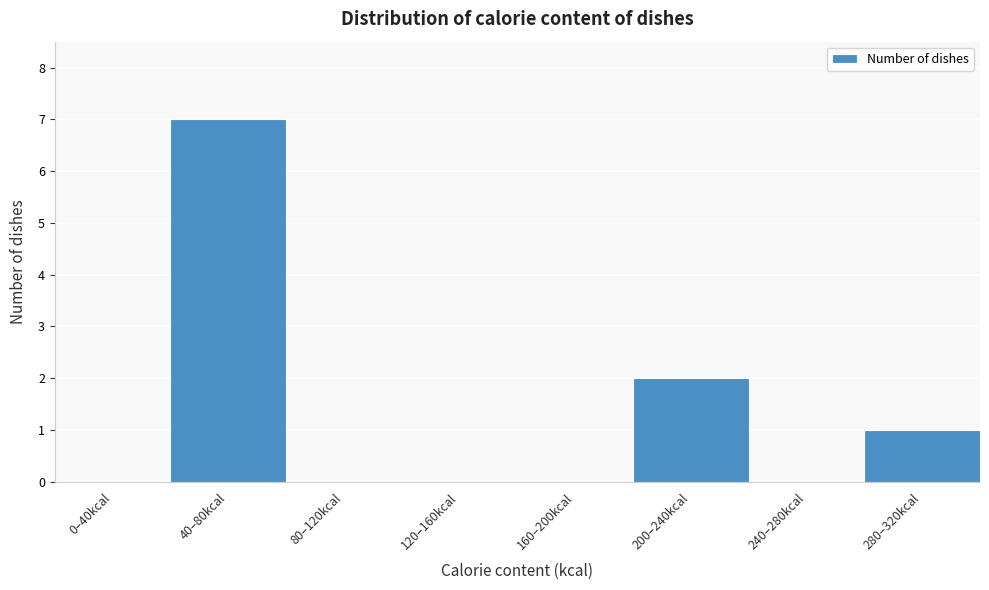

Reading left to right, what are all the values shown in this chart?

0–40kcal=0	40–80kcal=7	80–120kcal=0	120–160kcal=0	160–200kcal=0	200–240kcal=2	240–280kcal=0	280–320kcal=1